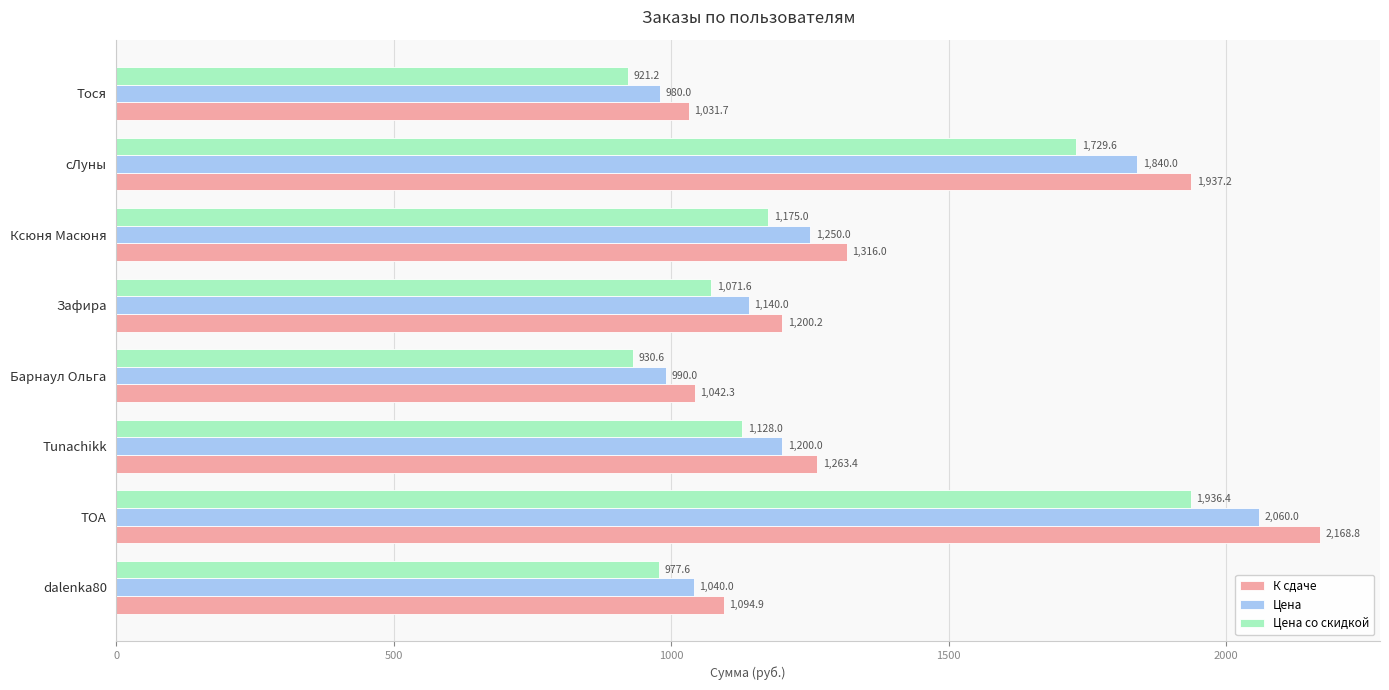

Count the number of data series in this chart.

3